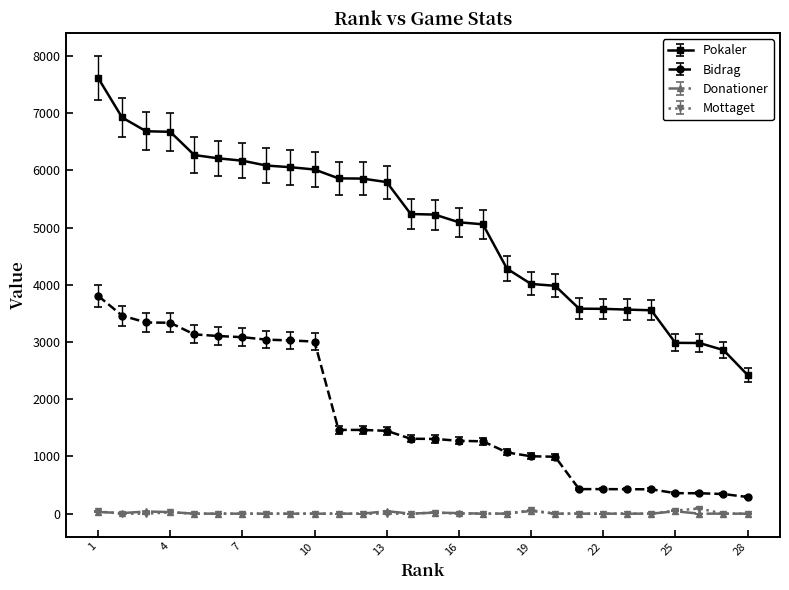

What is the difference between the second highest and minimum values in the Mottaget series?

60